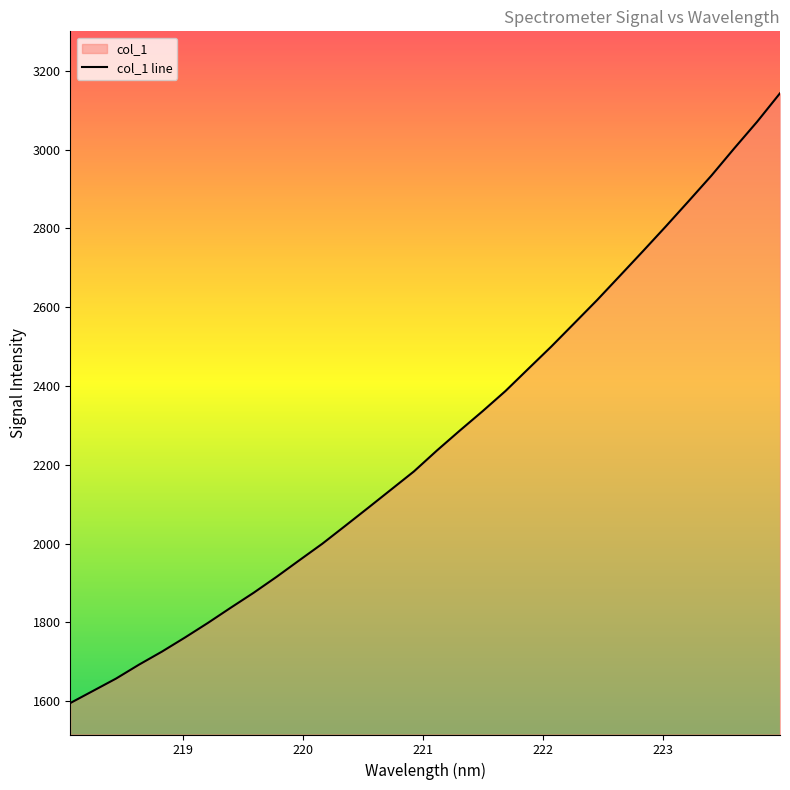

What is the maximum value shown in the chart?

3142.7